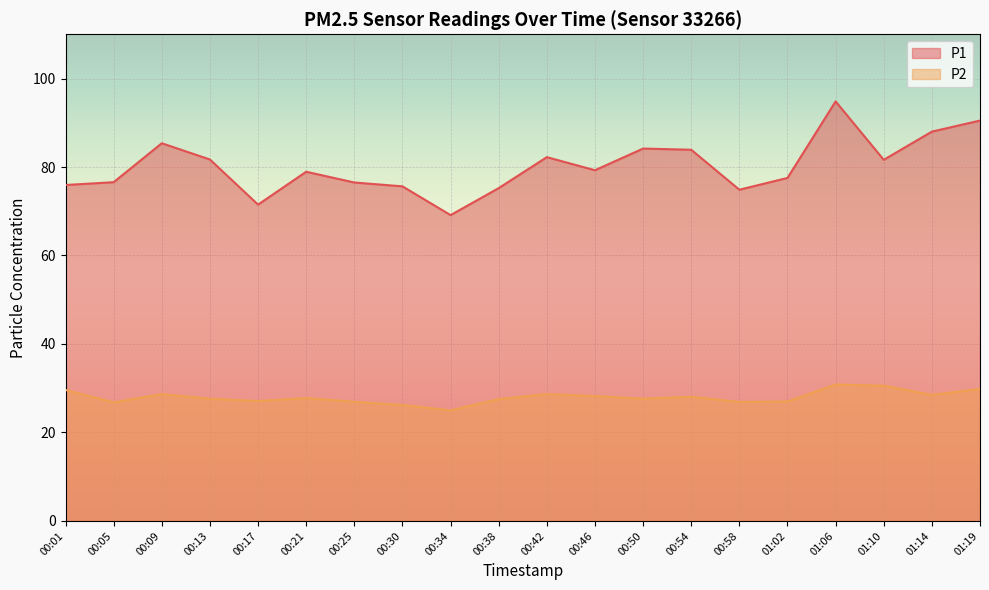

True or false: P1 has more than 0 points higher than both neighbors.

True